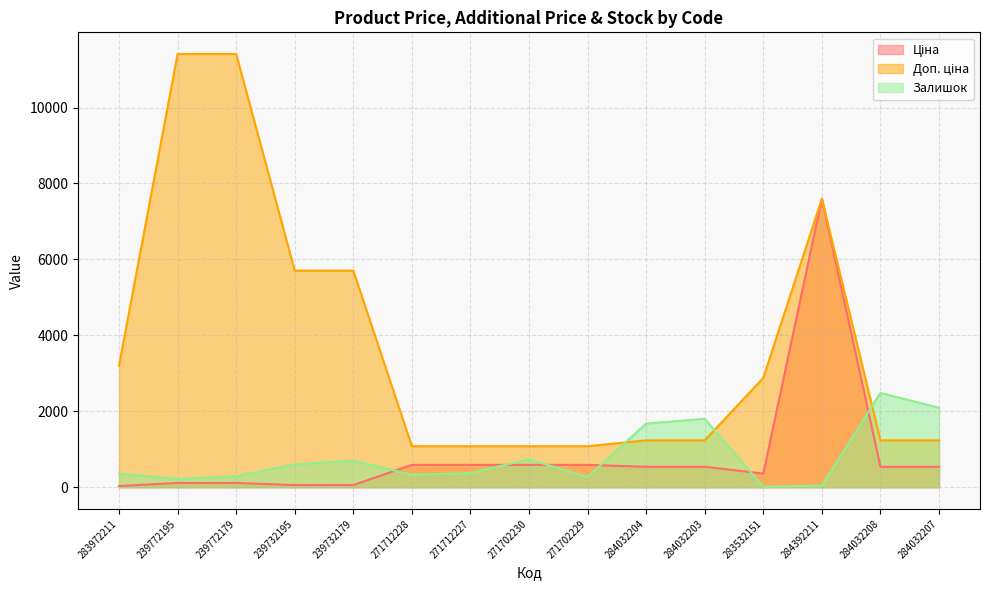

Read the Ціна value at 284032207.

539.0